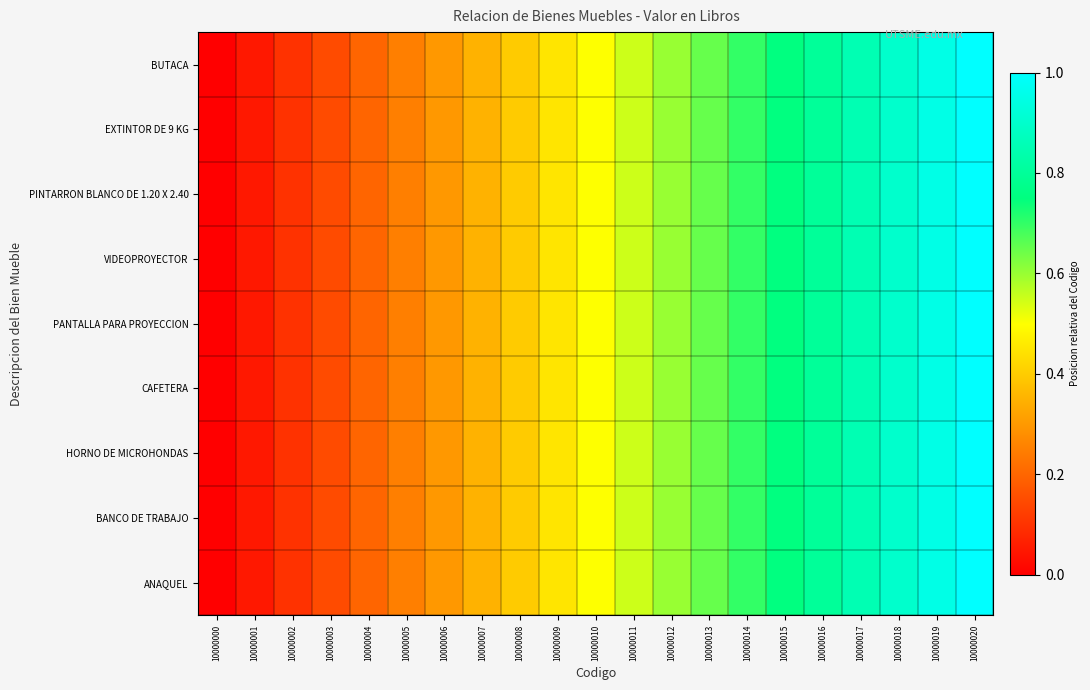

Rank the series at 10000017 from highest to lowest value.

BUTACA, EXTINTOR DE 9 KG, PINTARRON BLANCO DE 1.20 X 2.40, VIDEOPROYECTOR, PANTALLA PARA PROYECCION, CAFETERA, HORNO DE MICROHONDAS, BANCO DE TRABAJO, ANAQUEL